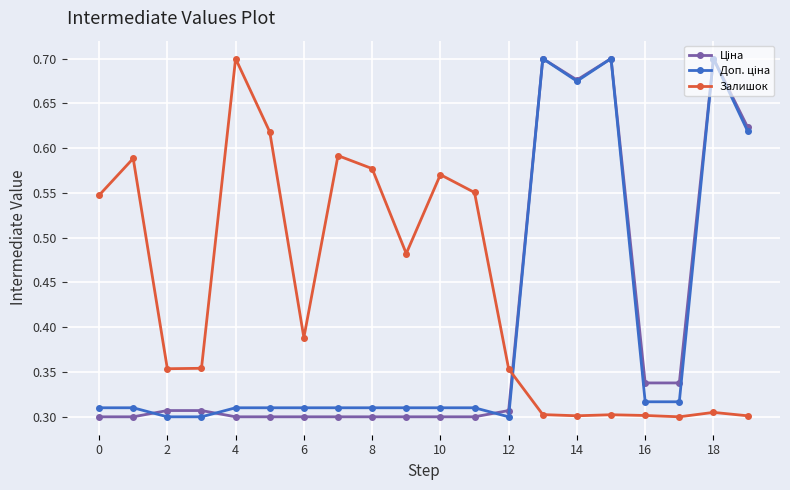

Count the number of data series in this chart.

3